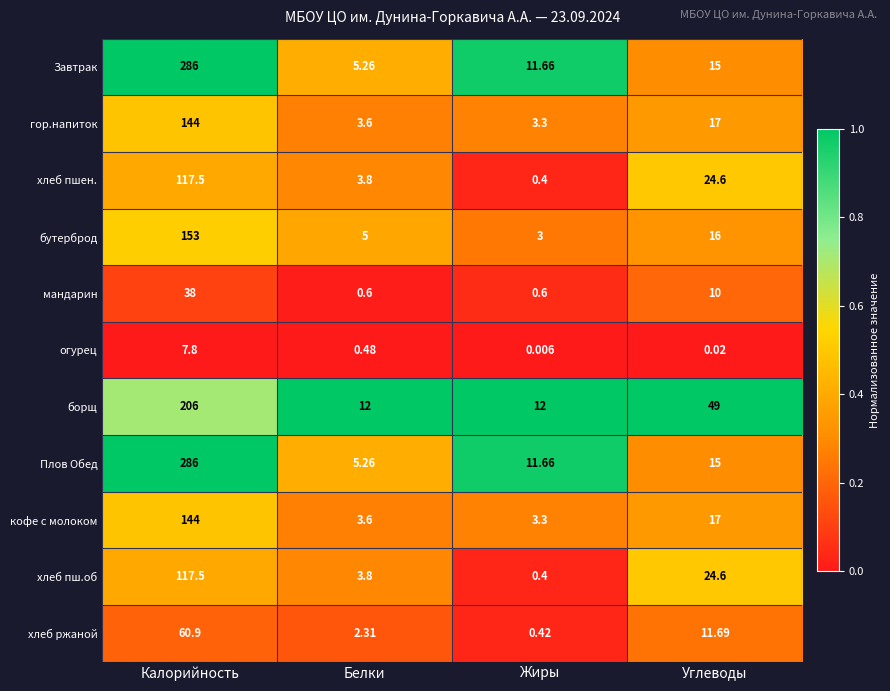

At which label is хлеб ржаной closest to 30?

Углеводы